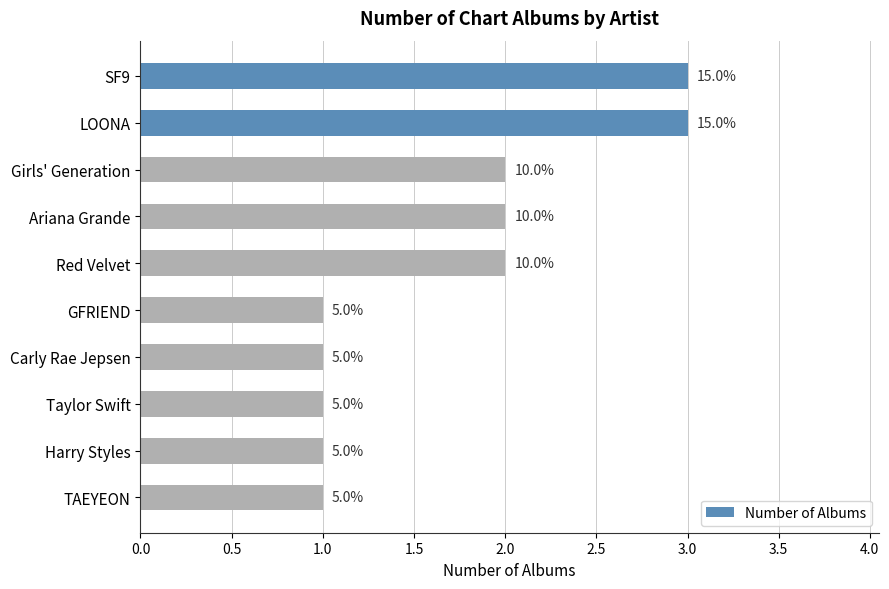

Are the bars horizontal?

Yes